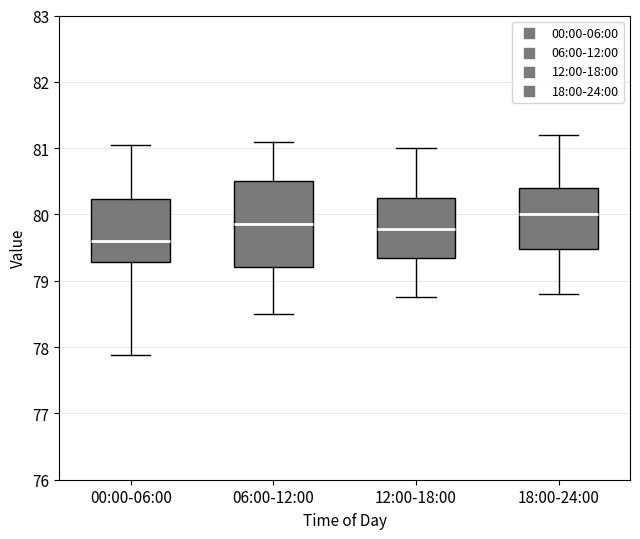

Which box's median line is the lowest?

00:00-06:00